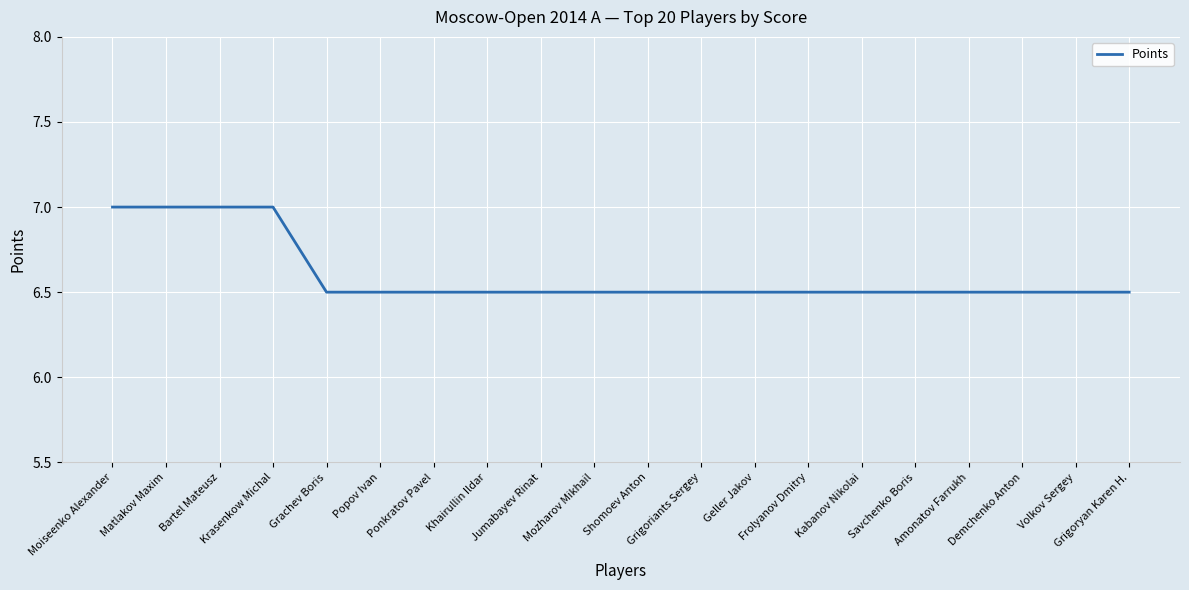

What is the difference between the maximum and minimum values?

0.5